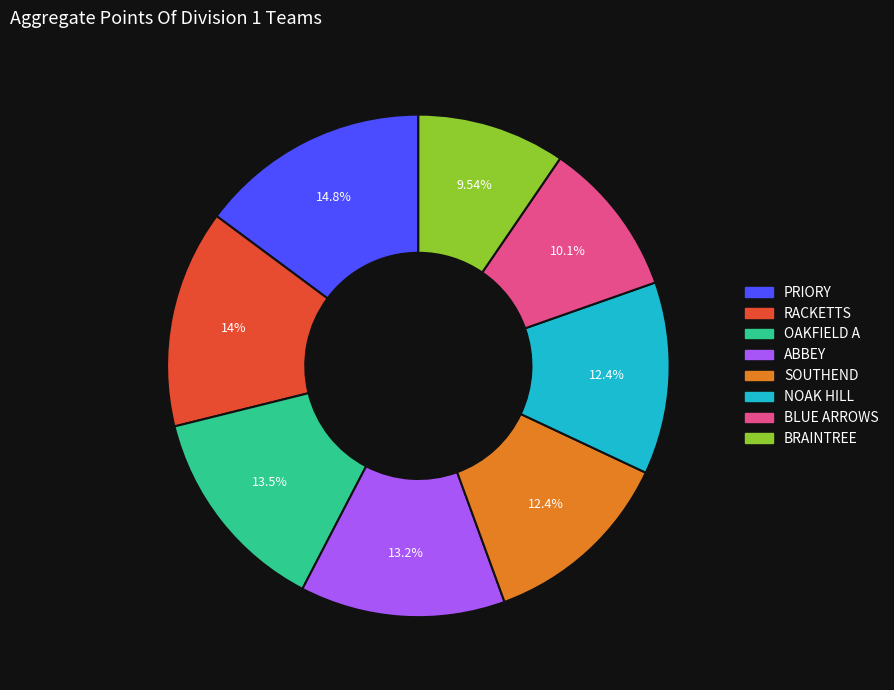

Which slice is the largest?

PRIORY